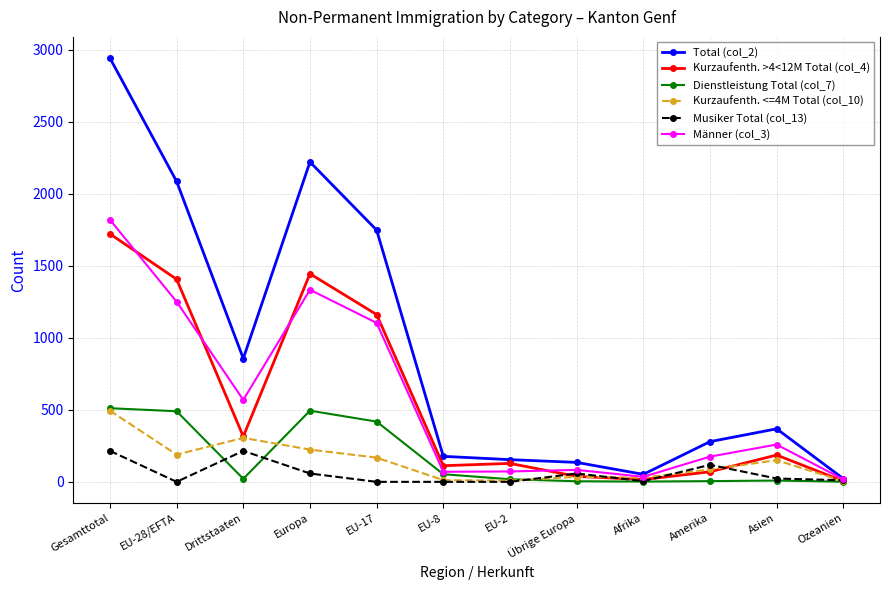

What is the label of the 7th point from the left?

EU-2